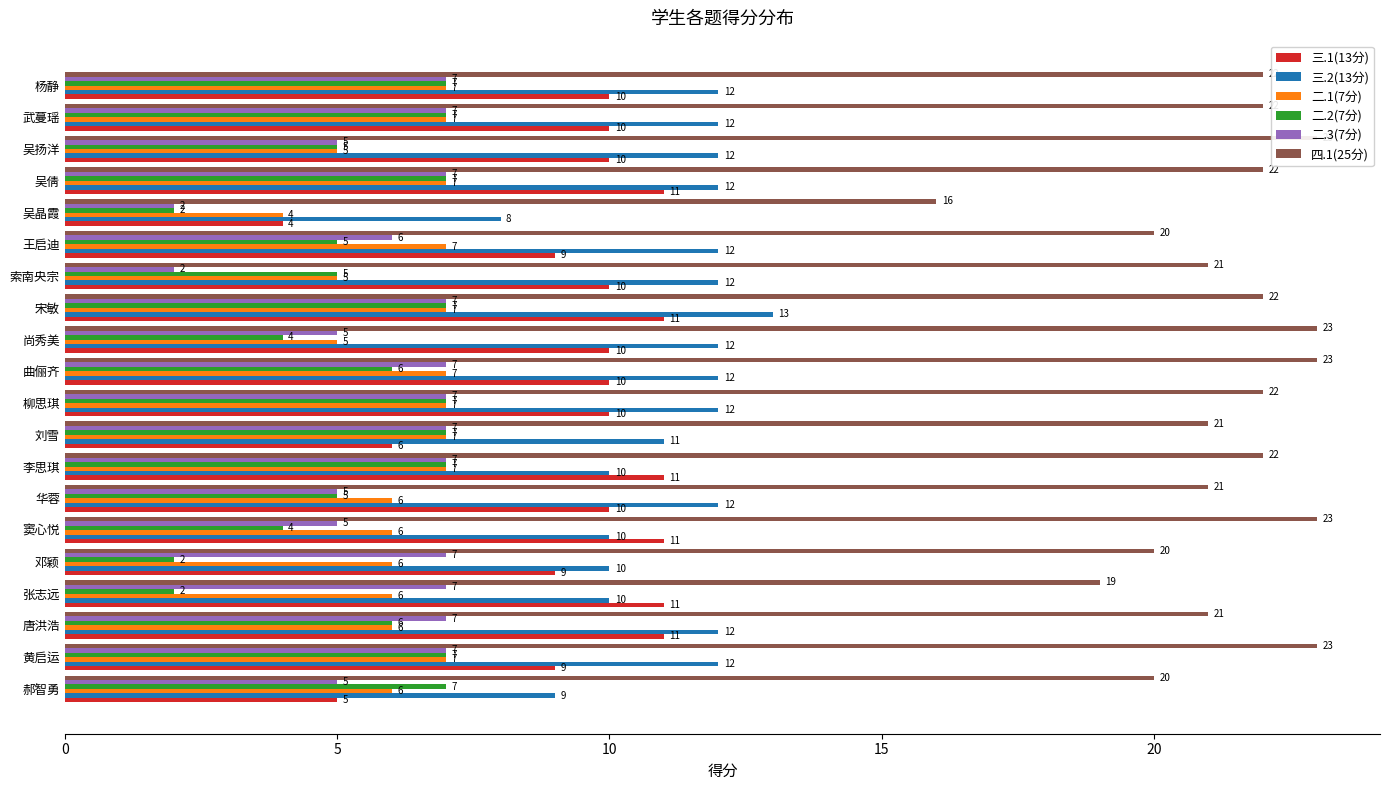

How many bars are there in total?

120